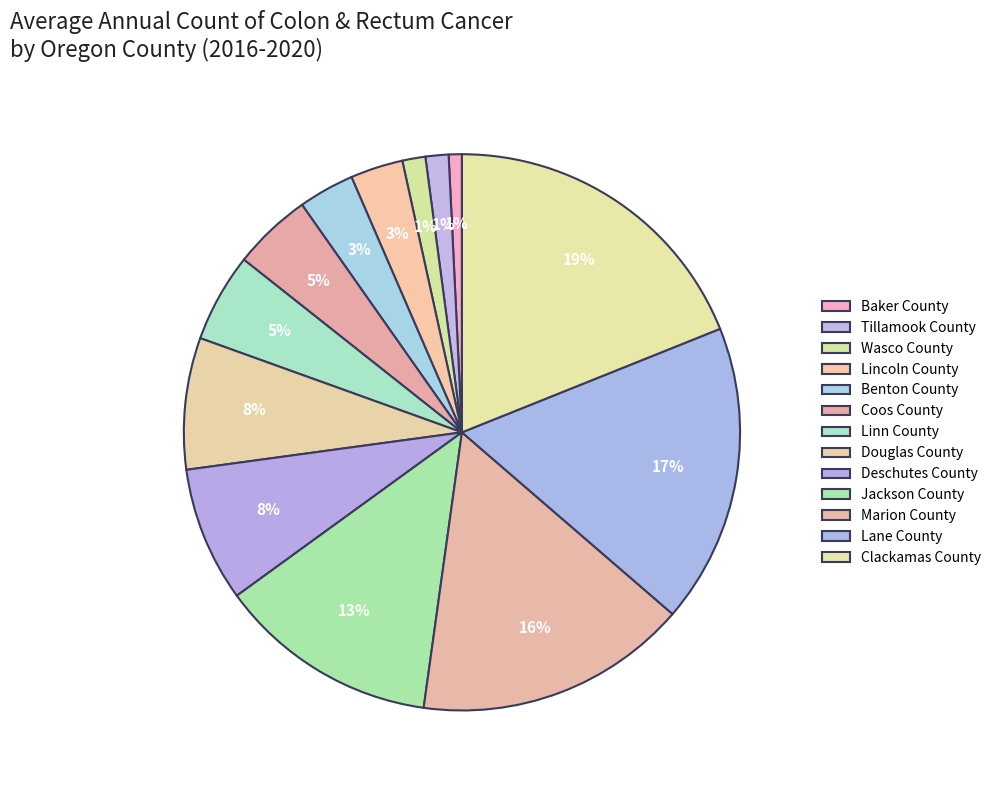

Is it true that Lane County is 5% of the pie?

False